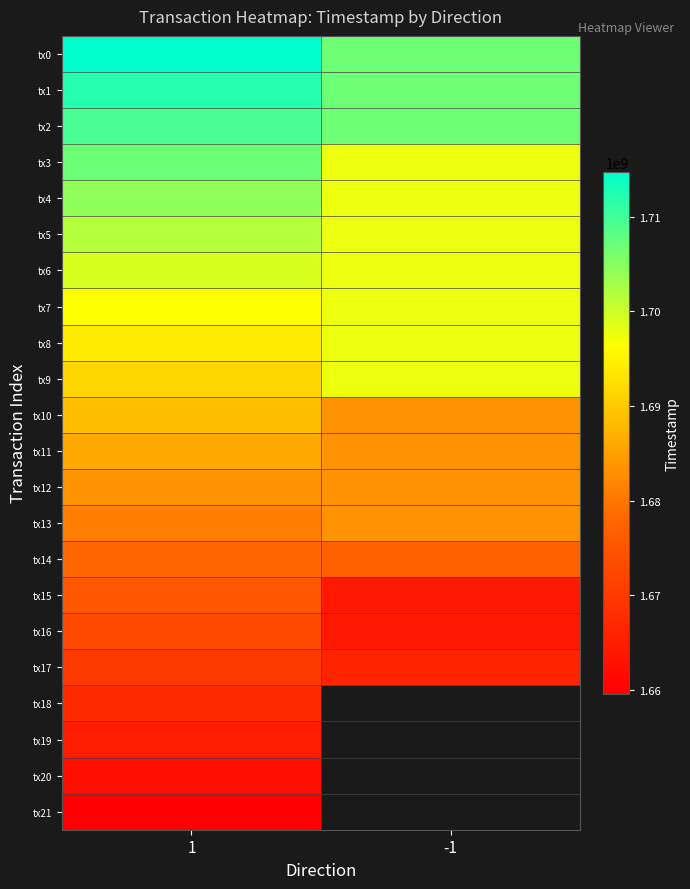

What is the minimum value for tx9?

1691326020.0